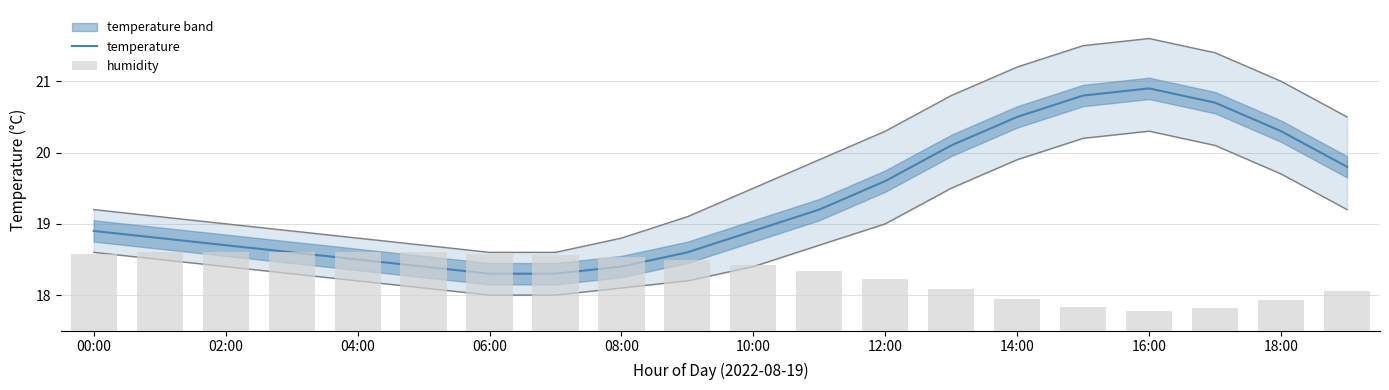

The value of humidity at 06:00 is 4.9. True or false?

True